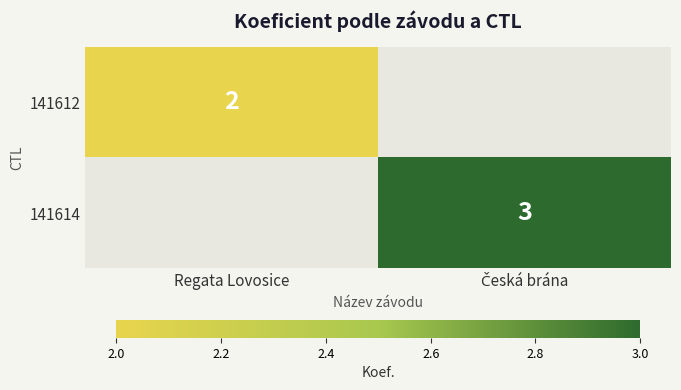

Is it true that 141612 equals 2 at Regata Lovosice?

True